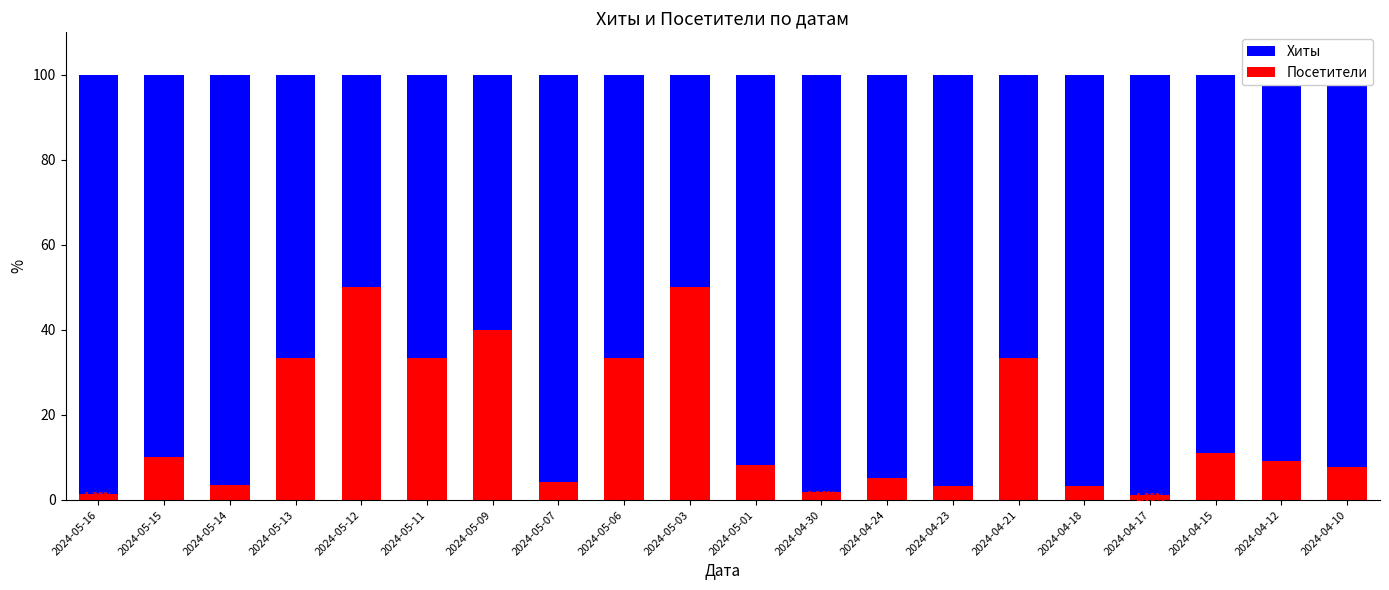

What is the sum of the Посетители values at 2024-05-16 and 2024-04-12?

10.5